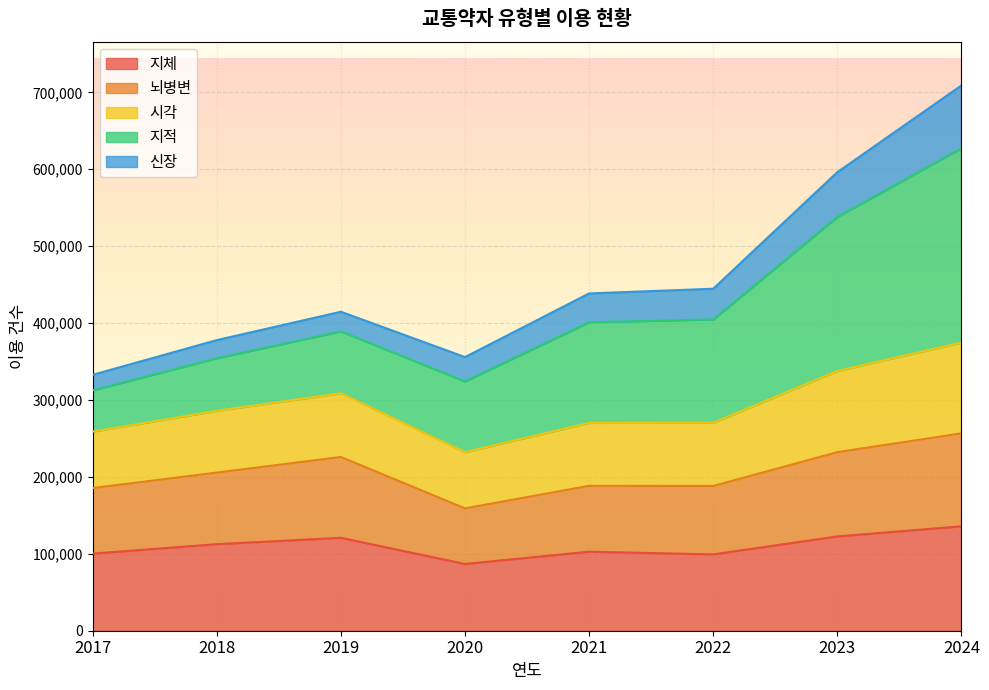

What is the minimum value for 지체?

86803